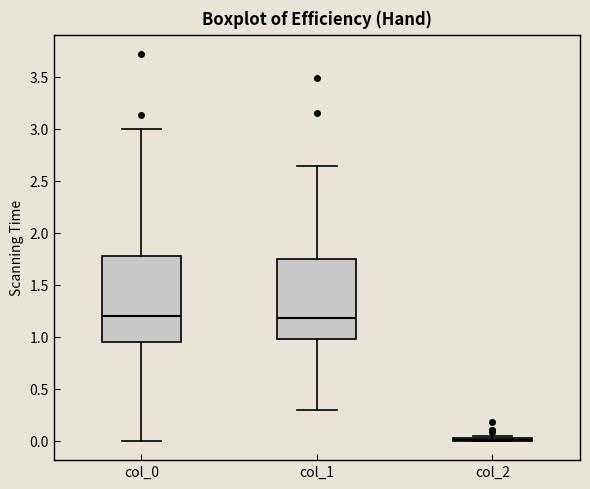

Comparing the boxes themselves (not the whiskers), which one is the tallest?

col_0